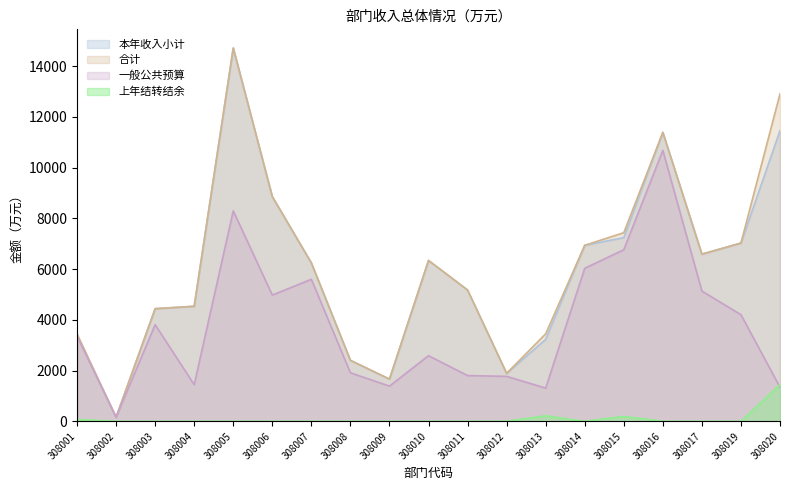

What value does the 合计 series have at 308020?

12909.3